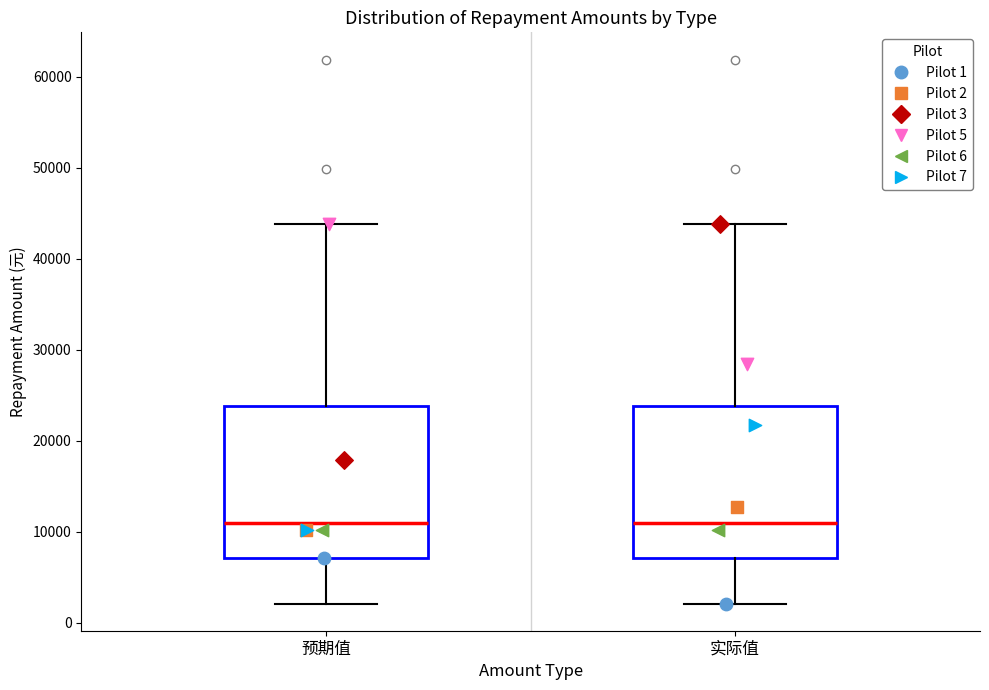

Where does the lower whisker of the box for 实际值 end on the y-axis? The values are not printed on the chart, so give them approximately, as read against the axis.

2000